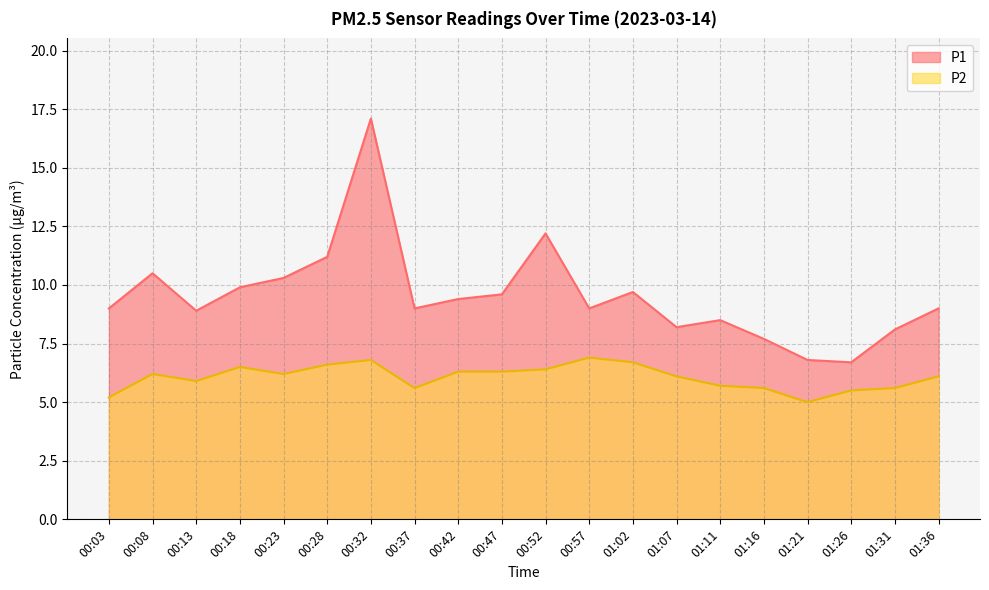

Which series has the widest spread of values?

P1